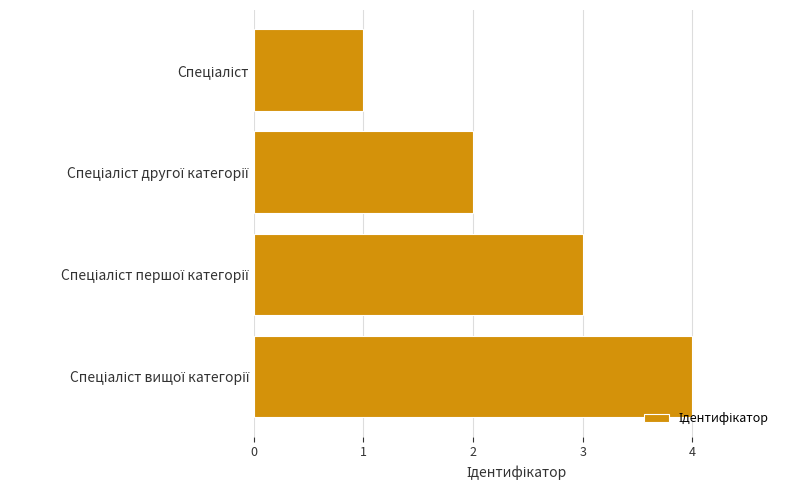

What is the greatest value displayed?

4